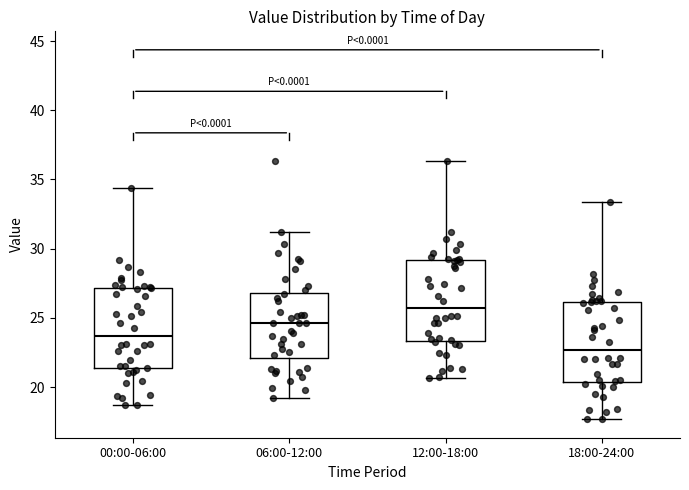

Reading left to right, read every box against the y-axis: the position of its median line, the range the box covers, and the ends of its whiskers. The values are not printed on the chart, so give them approximately, as read against the axis.

00:00-06:00: median 23.5, box 21.5 to 27.0, whiskers 18.5 to 34.5
06:00-12:00: median 24.5, box 22.0 to 27.0, whiskers 19.0 to 31.0
12:00-18:00: median 25.5, box 23.5 to 29.0, whiskers 20.5 to 36.5
18:00-24:00: median 22.5, box 20.5 to 26.0, whiskers 17.5 to 33.5